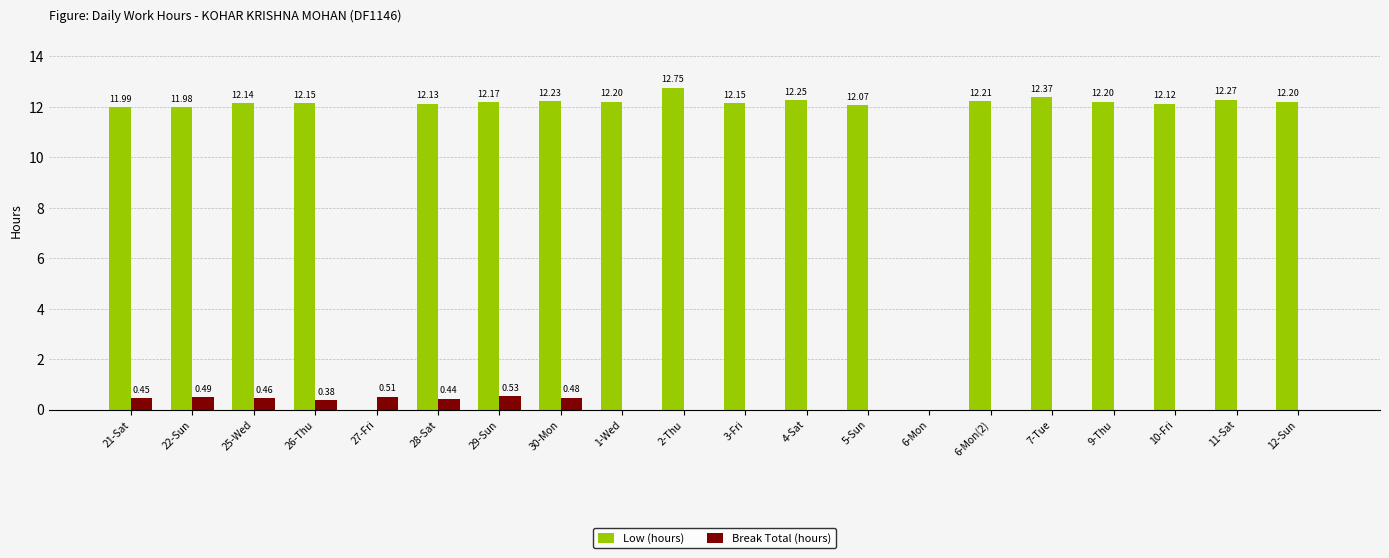

Which series has the largest total across all categories?

Low (hours)